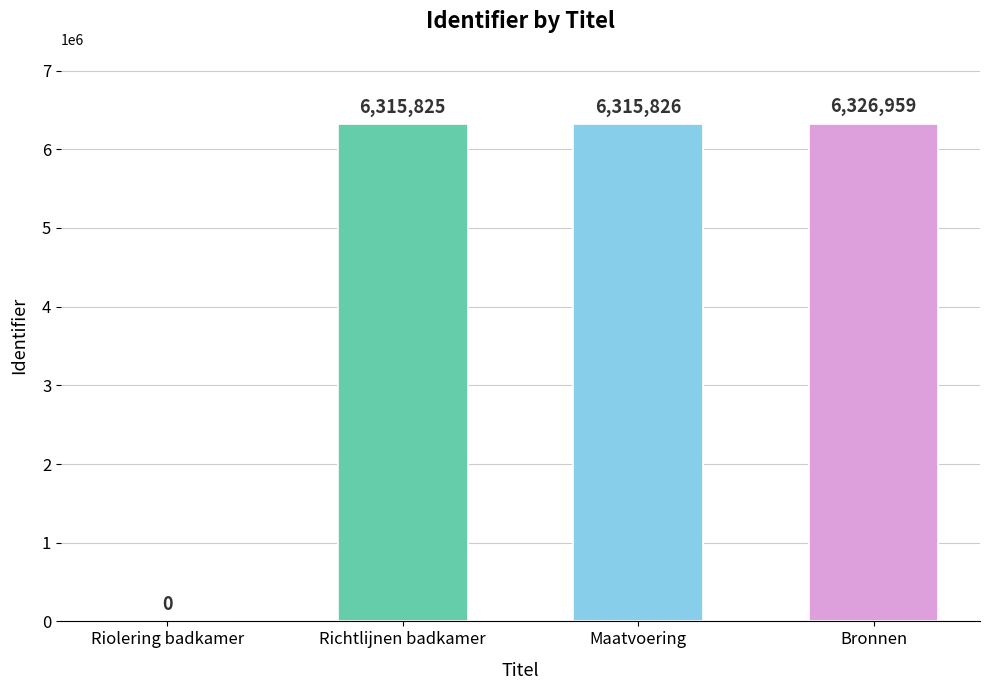

Are the bars horizontal?

No